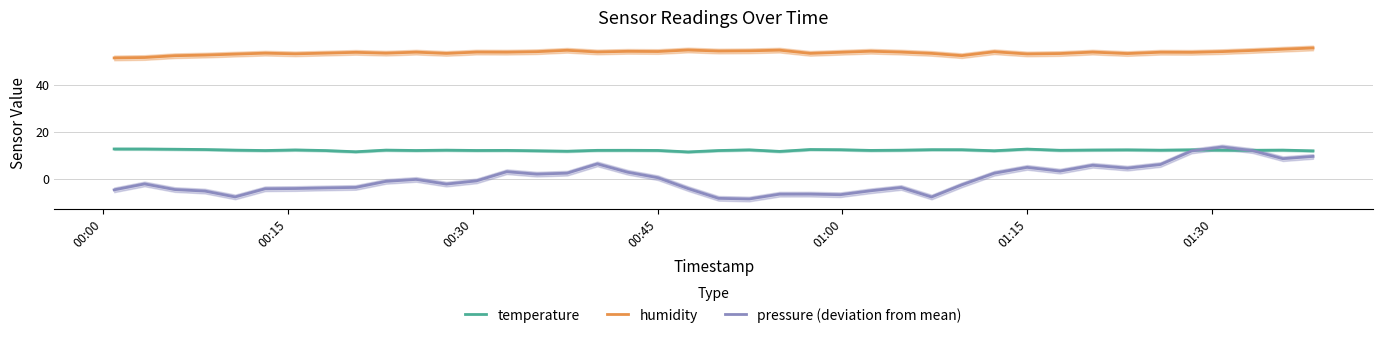

True or false: humidity and temperature cross at least once.

False